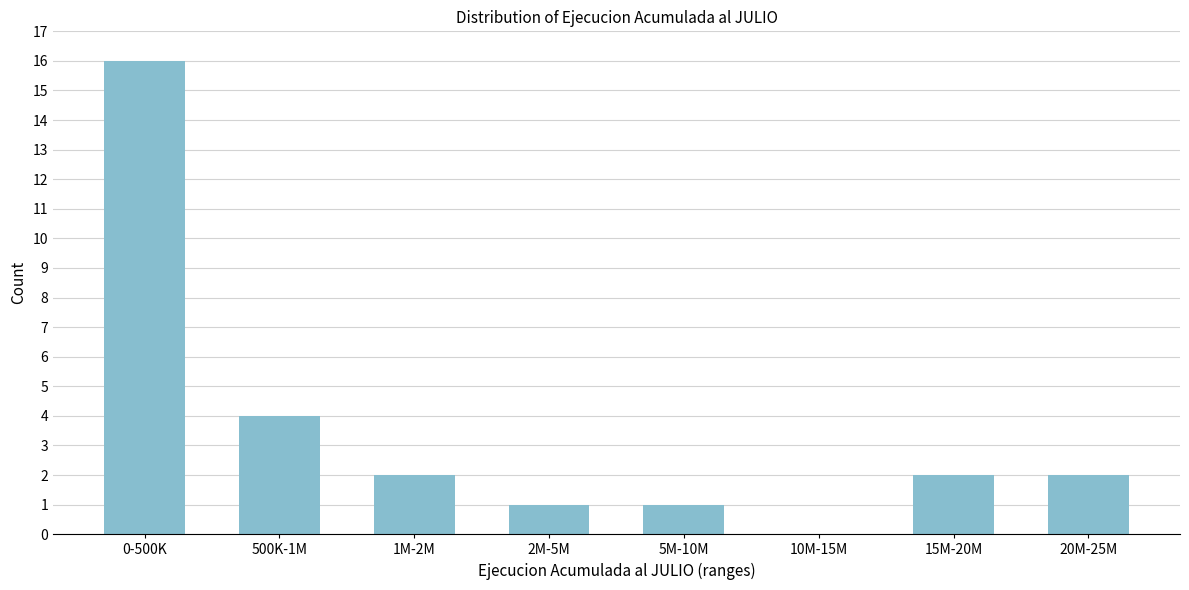

Reading right to left, transcribe all the data shown in this chart.

20M-25M=2	15M-20M=2	10M-15M=0	5M-10M=1	2M-5M=1	1M-2M=2	500K-1M=4	0-500K=16